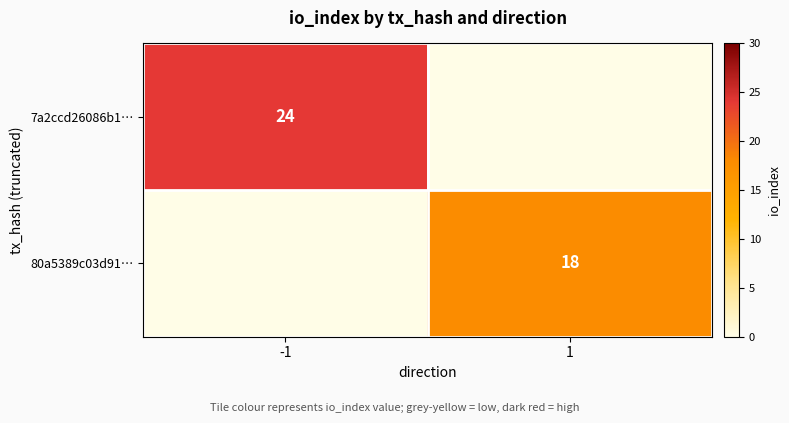

Is it true that 80a5389c03d91… equals 11 at 1?

False